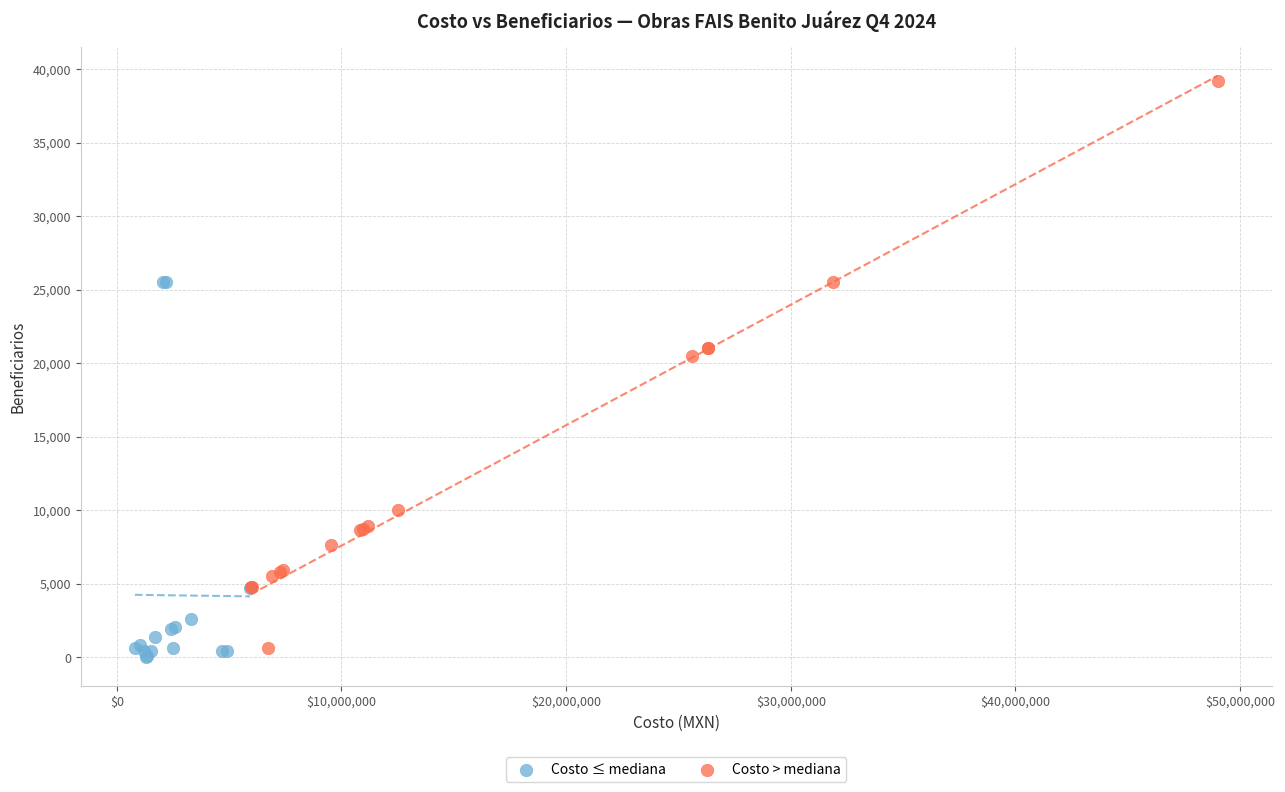

Which series contains the highest Y value?

Costo > mediana